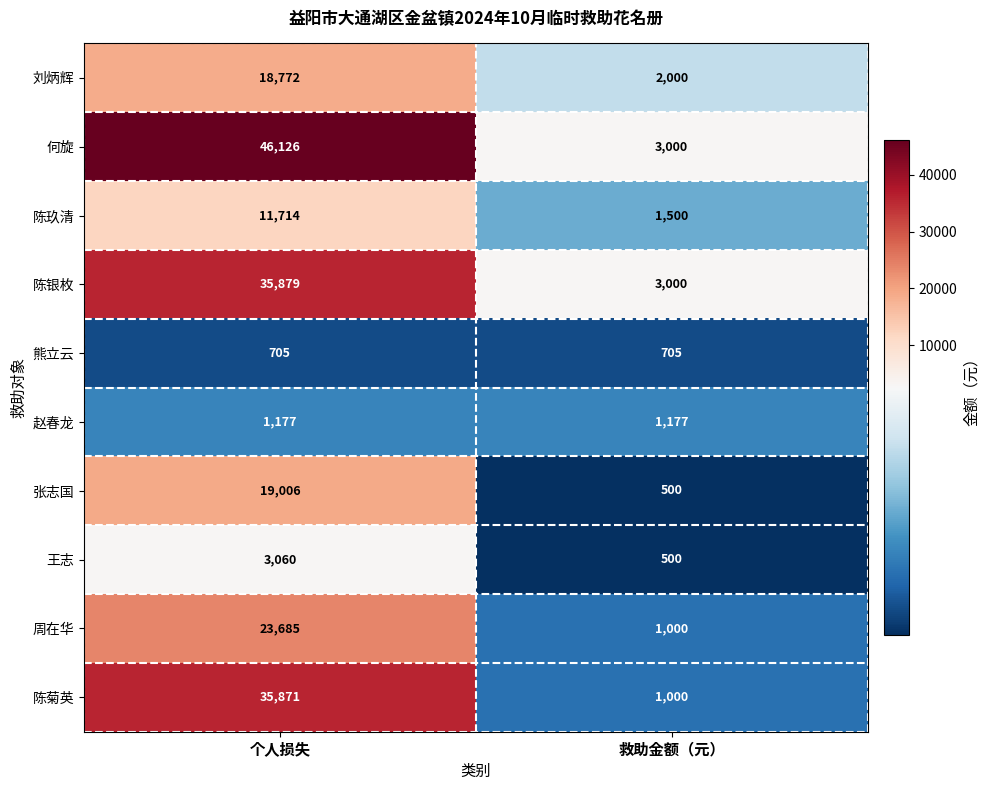

What value does the 王志 series have at 个人损失, to the nearest 50?

3050